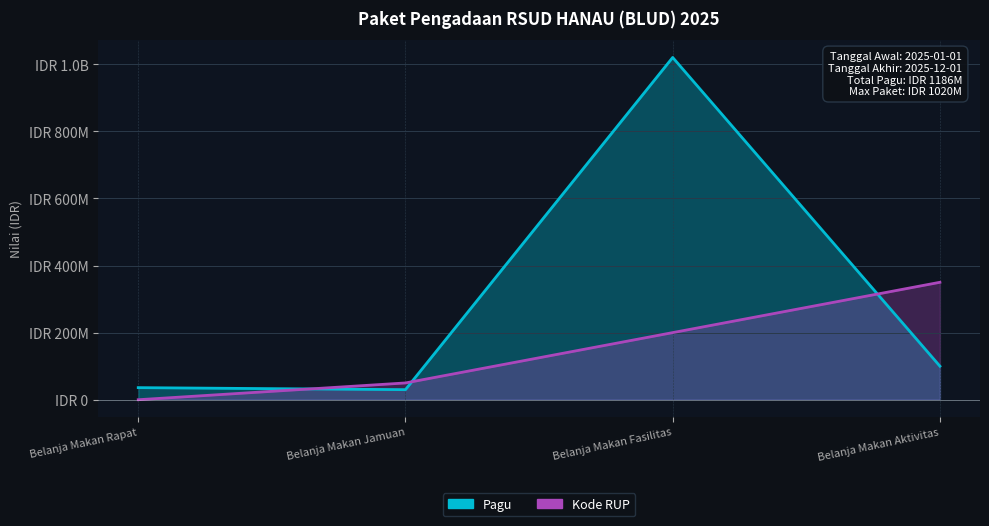

Where is the first local minimum for Pagu?

Belanja Makan Jamuan